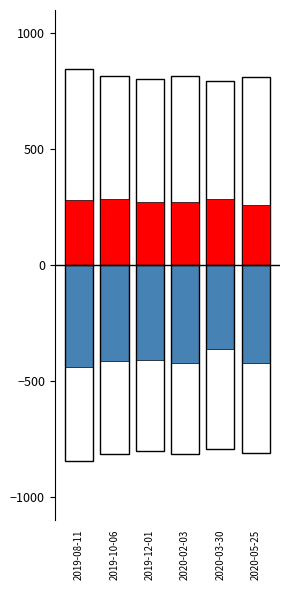

List the series in order of their peak value, highest first.

Base, Would support the death penalty for this, Would oppose the death penalty for this